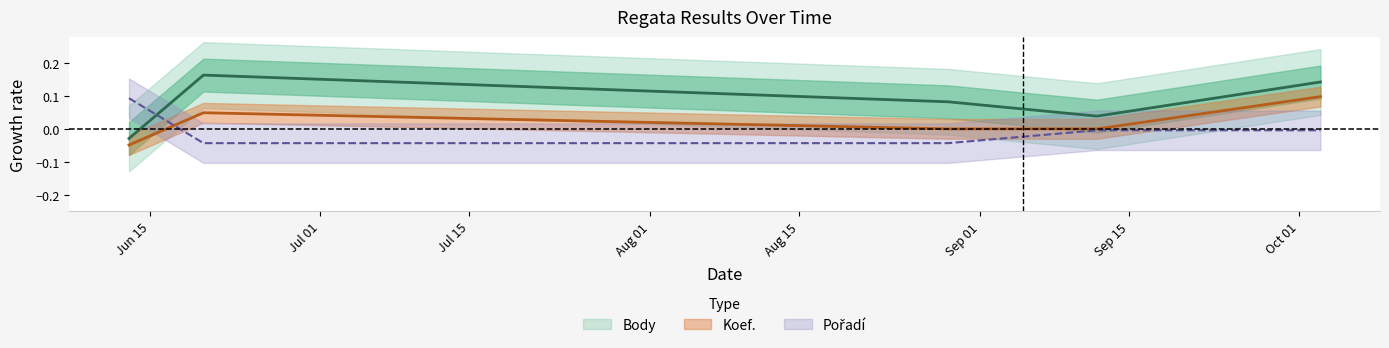

At 2015-08-29, list the series in order from largest to smallest.

Body, Koef., Pořadí